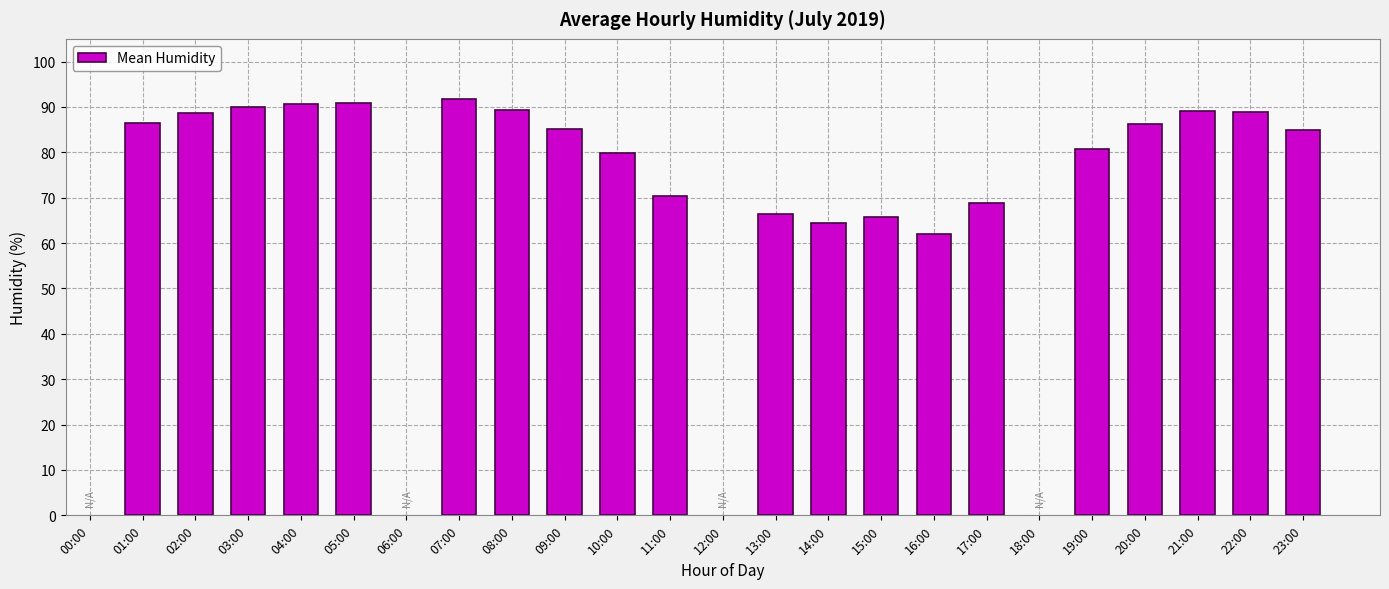

Approximately how many times larger is the value at 19:00 compared to 21:00?

0.9